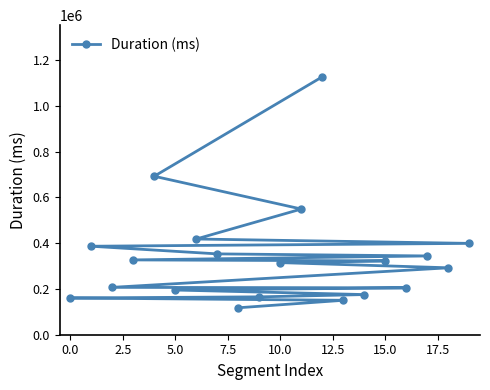

What is the sum of all values?

6899477